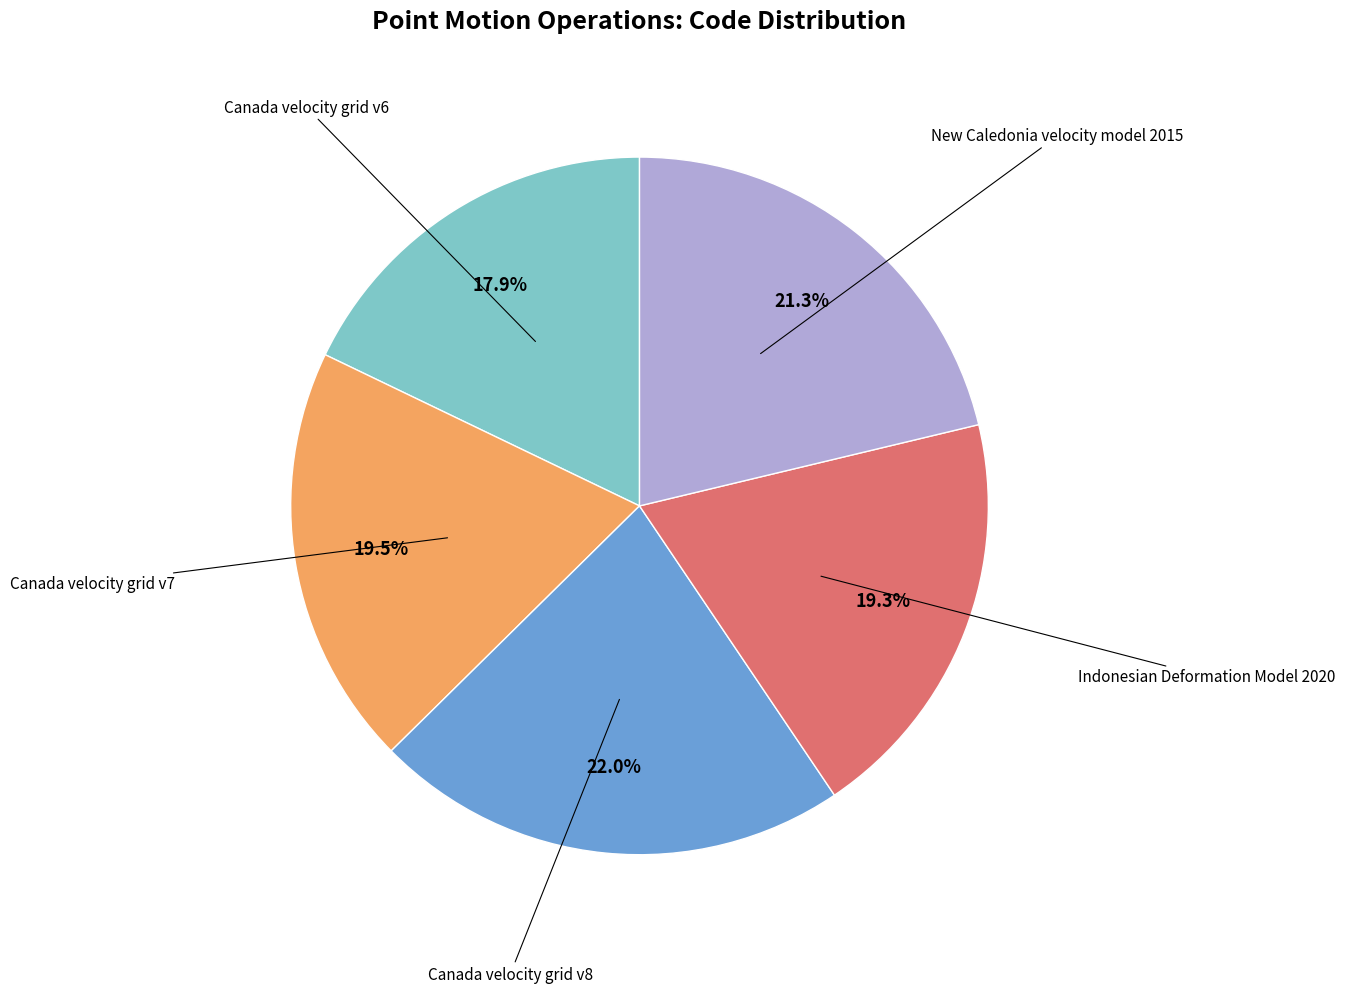

Is there a majority slice in this chart?

No